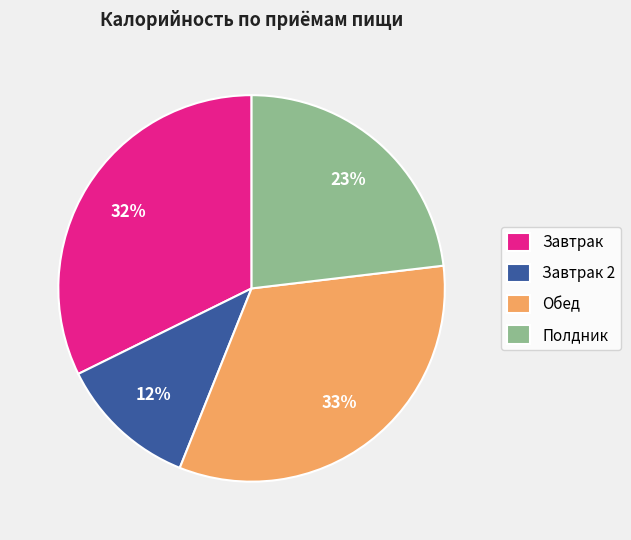

Does any single category account for the majority?

No